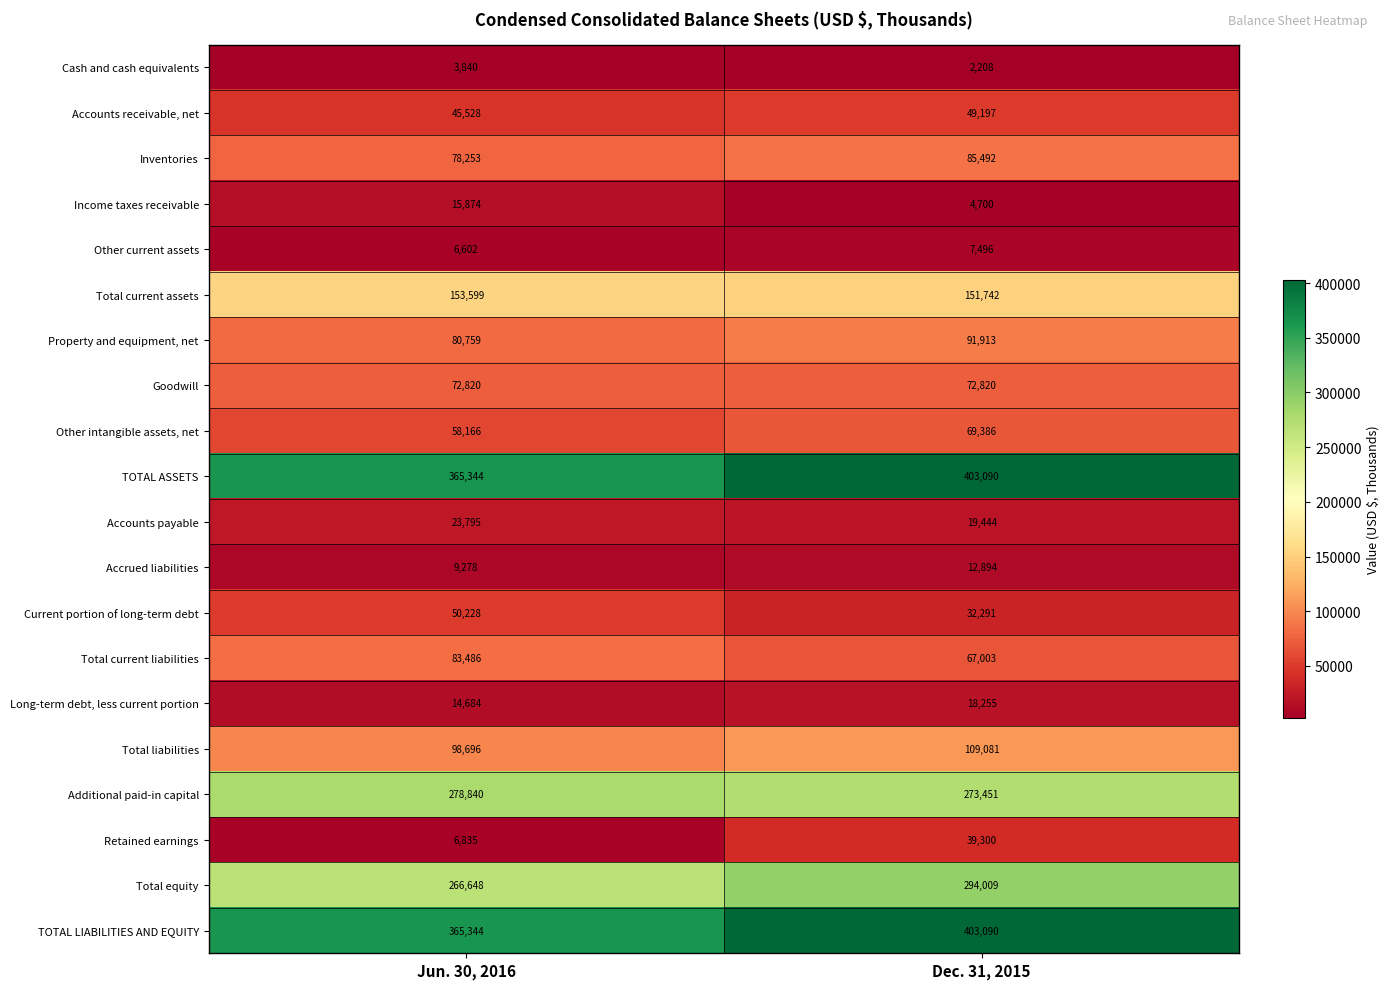

List the labels in order of TOTAL LIABILITIES AND EQUITY value, smallest first.

Jun. 30, 2016, Dec. 31, 2015